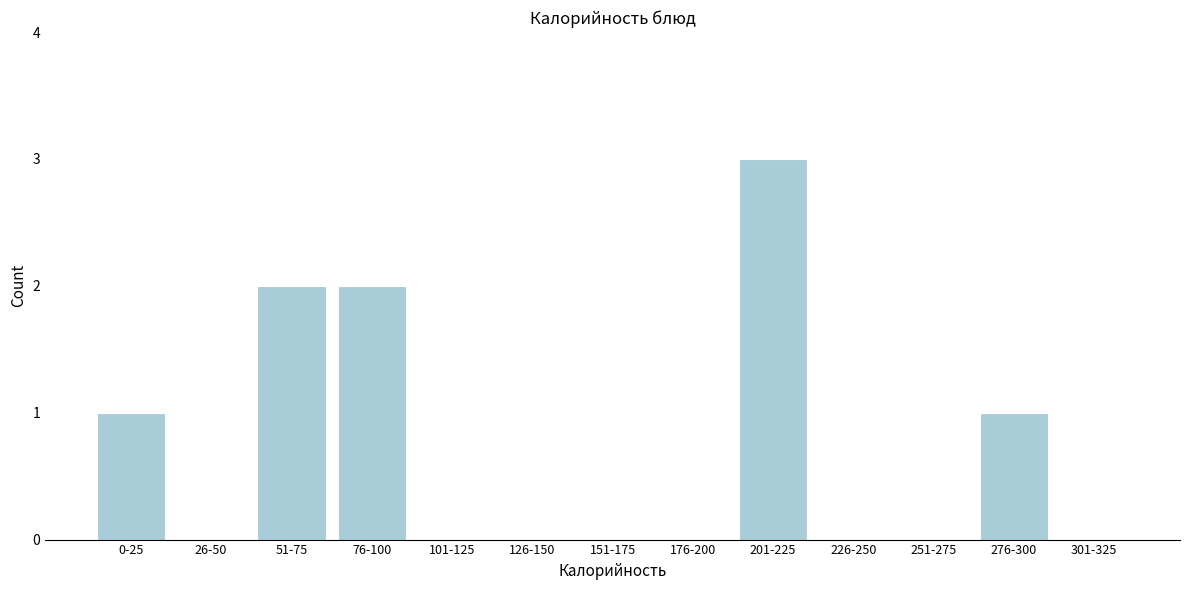

Reading left to right, extract all data points from this chart.

0-25=1	26-50=0	51-75=2	76-100=2	101-125=0	126-150=0	151-175=0	176-200=0	201-225=3	226-250=0	251-275=0	276-300=1	301-325=0